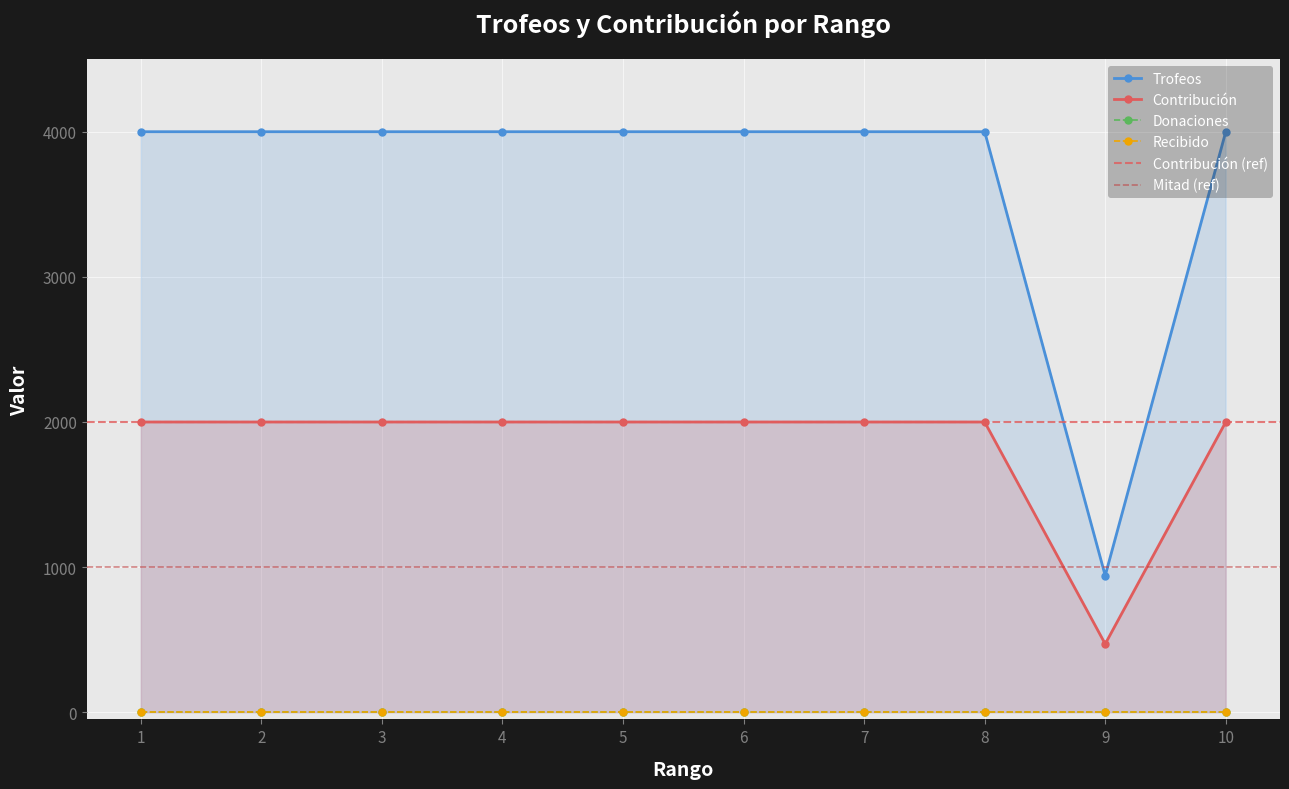

What is the value of the Contribución point at the 9th from the left?

470